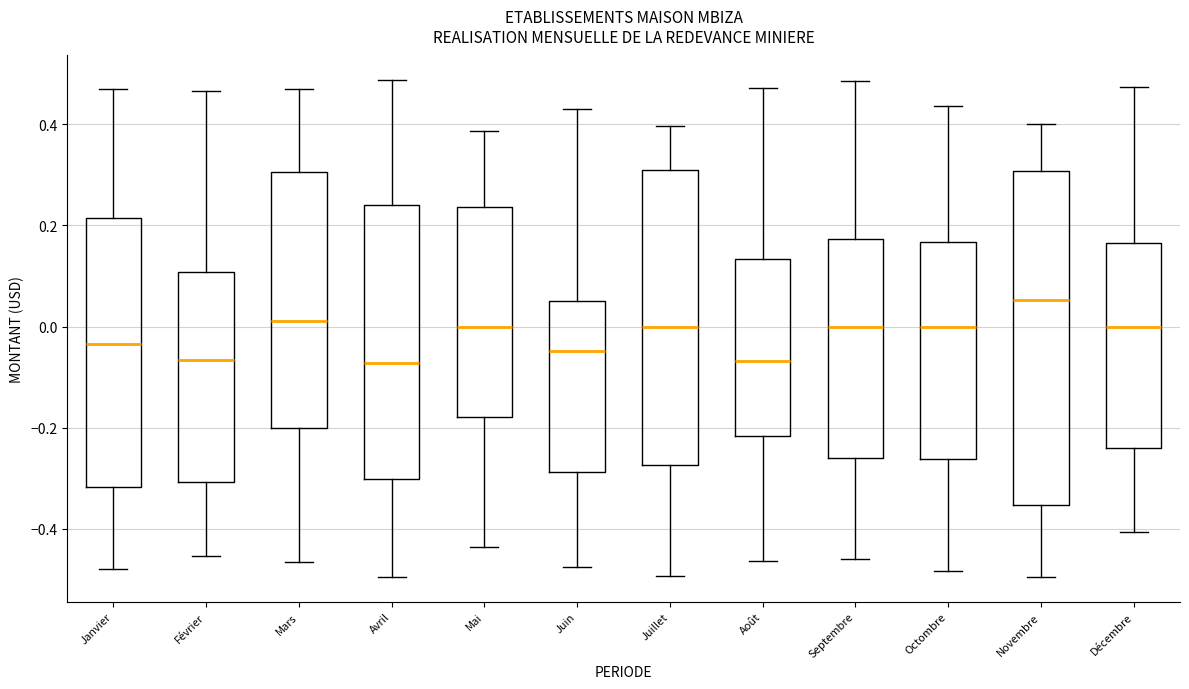

Which box is the tallest, from its lower edge to its upper edge?

Novembre